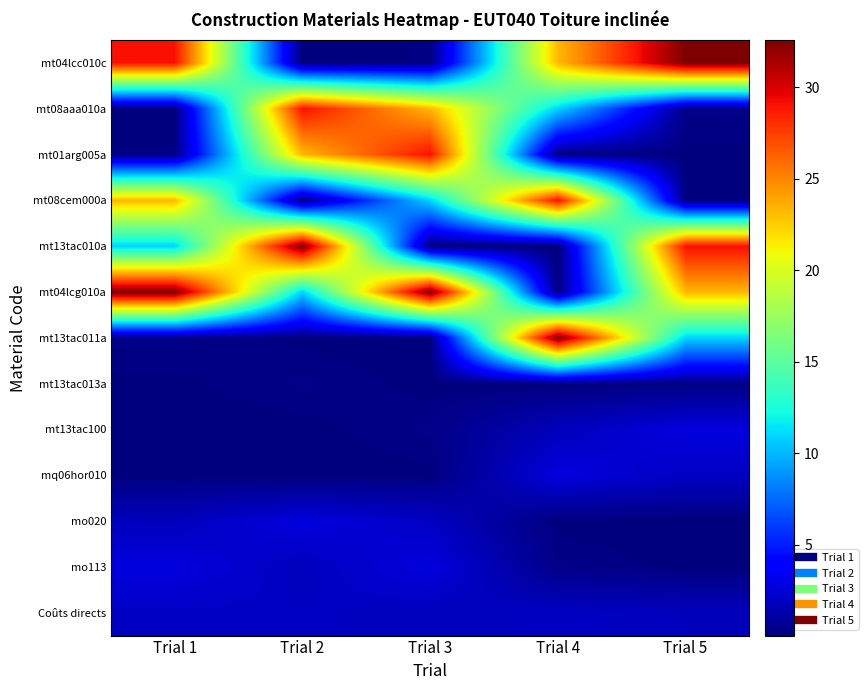

Reading left to right, transcribe all the data shown in this chart.

mt04lcc010c: Trial 1=29.1	Trial 2=0.0	Trial 3=0.2	Trial 4=23.2	Trial 5=32.6
mt08aaa010a: Trial 1=0.0	Trial 2=29.1	Trial 3=23.2	Trial 4=10.9	Trial 5=0.3
mt01arg005a: Trial 1=0.2	Trial 2=23.2	Trial 3=29.1	Trial 4=0.2	Trial 5=0.1
mt08cem000a: Trial 1=23.2	Trial 2=0.2	Trial 3=10.9	Trial 4=29.1	Trial 5=0.0
mt13tac010a: Trial 1=10.9	Trial 2=32.6	Trial 3=0.0	Trial 4=0.0	Trial 5=29.1
mt04lcg010a: Trial 1=32.6	Trial 2=10.9	Trial 3=32.6	Trial 4=0.1	Trial 5=23.2
mt13tac011a: Trial 1=0.3	Trial 2=0.1	Trial 3=0.0	Trial 4=32.6	Trial 5=10.9
mt13tac013a: Trial 1=0.1	Trial 2=0.3	Trial 3=0.1	Trial 4=0.0	Trial 5=0.2
mt13tac100: Trial 1=0.0	Trial 2=0.1	Trial 3=0.3	Trial 4=1.8	Trial 5=2.8
mq06hor010: Trial 1=0.1	Trial 2=0.0	Trial 3=0.1	Trial 4=2.8	Trial 5=2.0
mo020: Trial 1=1.8	Trial 2=2.8	Trial 3=2.0	Trial 4=0.1	Trial 5=0.0
mo113: Trial 1=2.8	Trial 2=1.8	Trial 3=2.8	Trial 4=0.3	Trial 5=0.1
Coûts directs: Trial 1=2.0	Trial 2=2.0	Trial 3=1.8	Trial 4=2.0	Trial 5=1.8